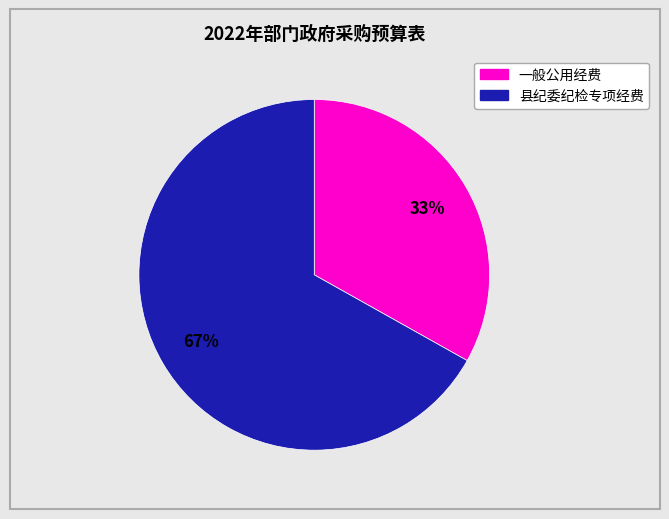

Does any single category account for the majority?

Yes